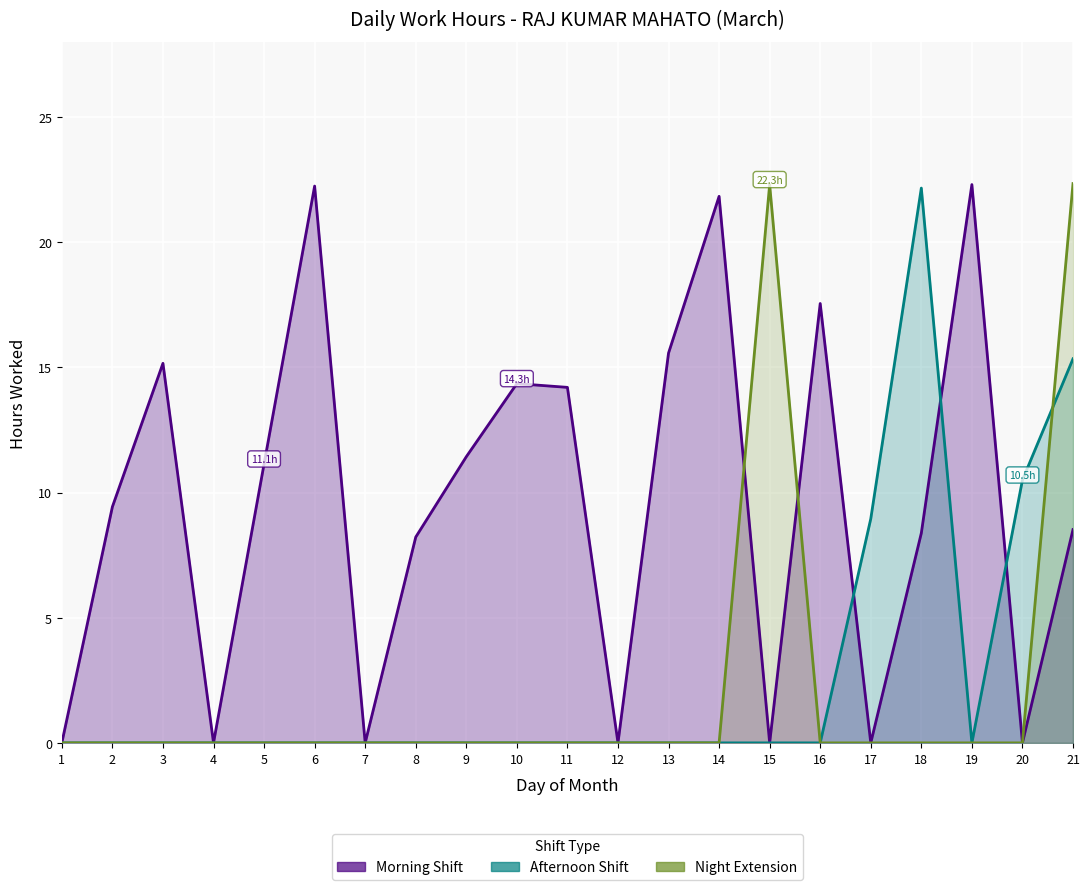

At how many categories does at least one series exceed 4?

17